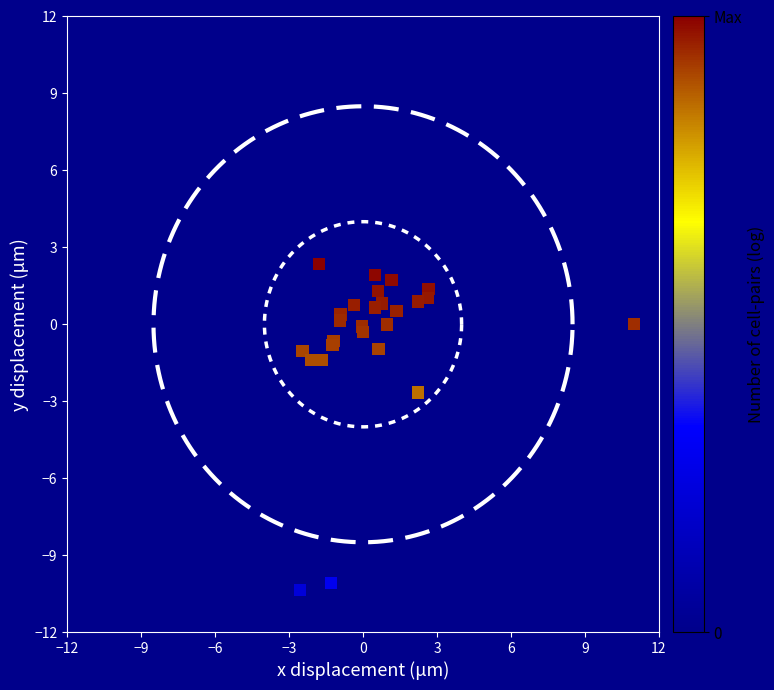

What Y value in the scatter plot is closest to -4?

-2.7